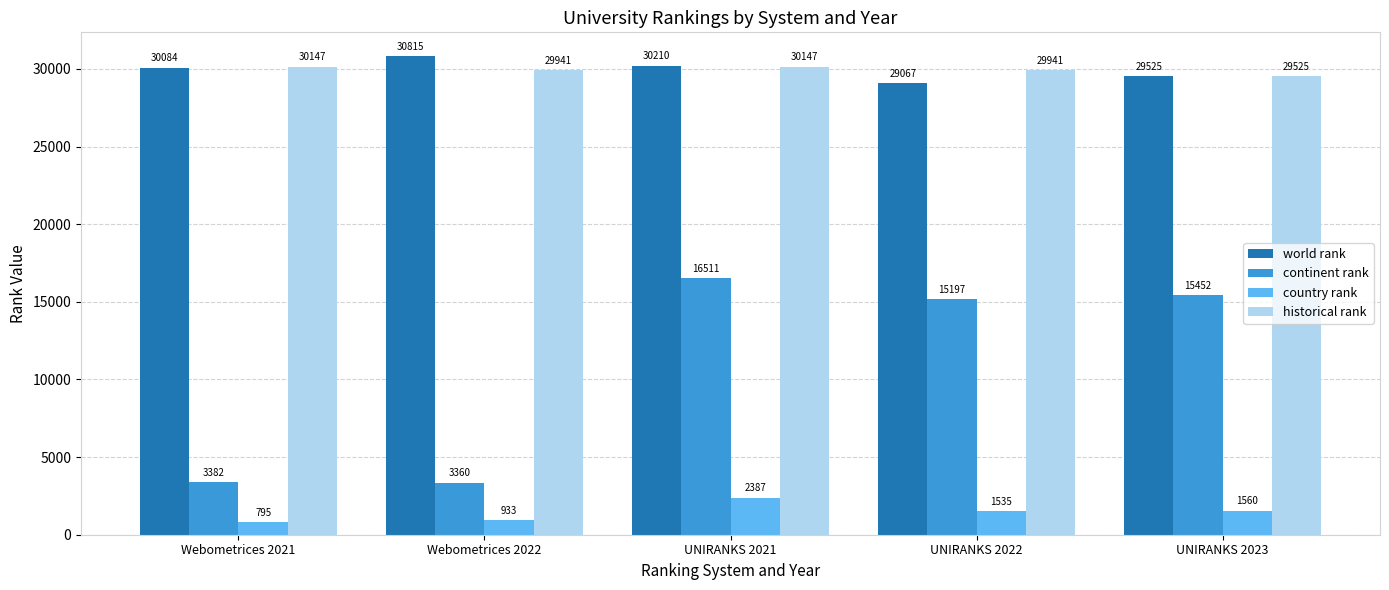

What is the approximate value of world rank at UNIRANKS 2022, to the nearest 50?

29050